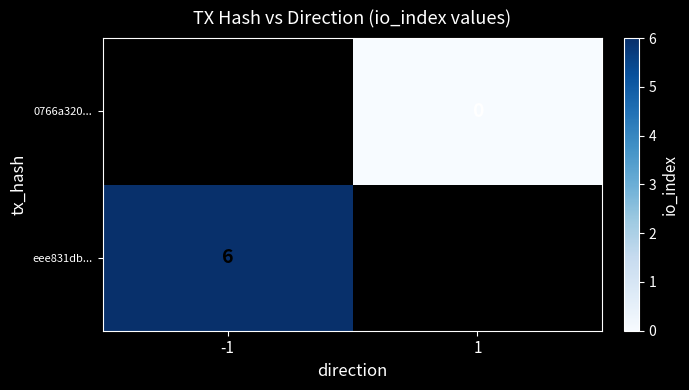

The value of eee831db... at -1 is 3. True or false?

False